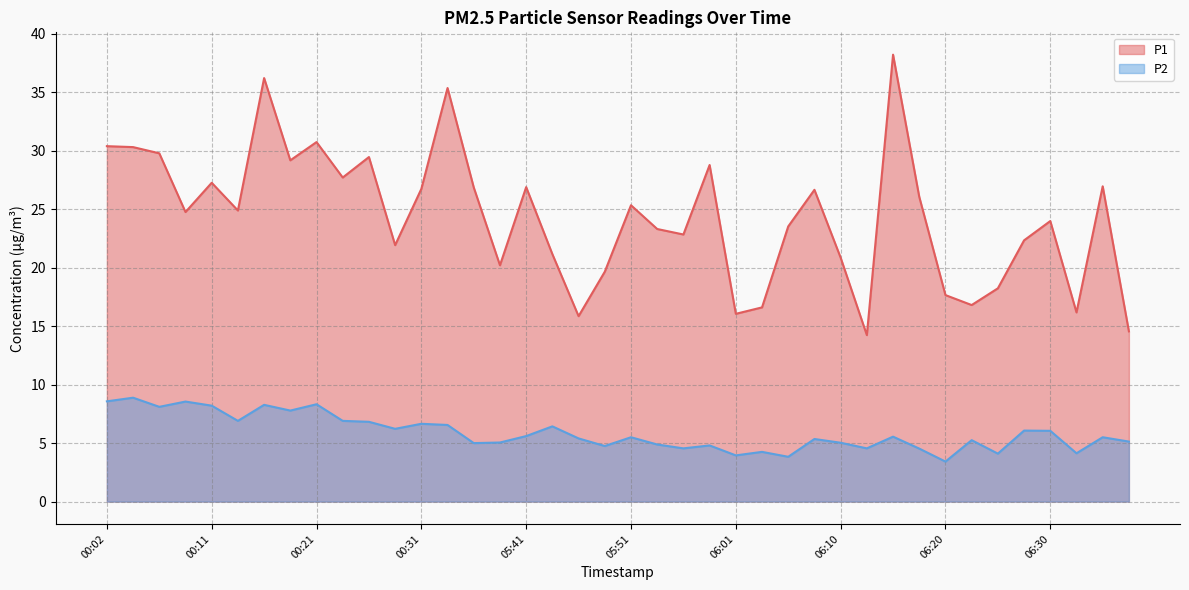

True or false: P2 has a value of 2.1 at 00:02.

False